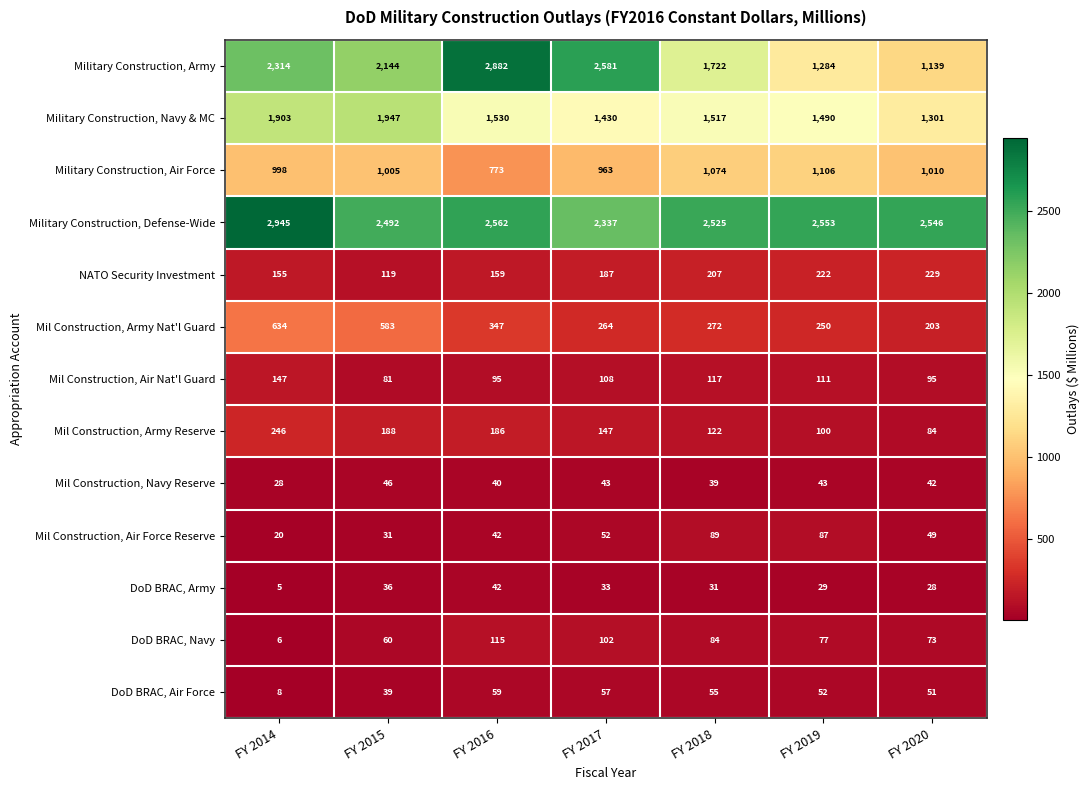

Where is Military Construction, Air Force nearest to the value 939?

FY 2017